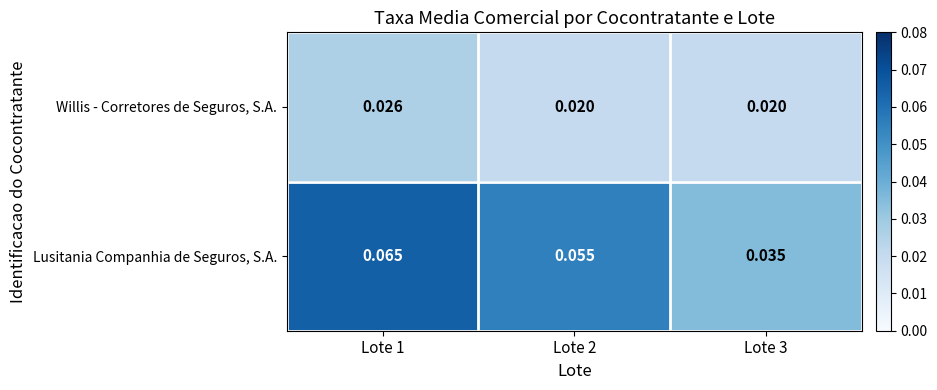

Which series has the largest range (max minus min)?

Lusitania Companhia de Seguros, S.A.